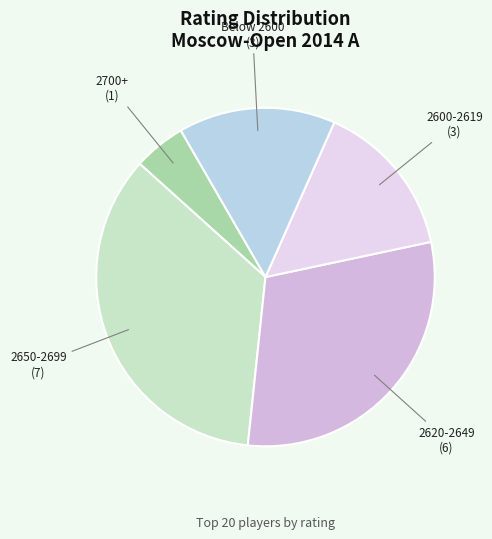

How many slices are in this pie chart?

5